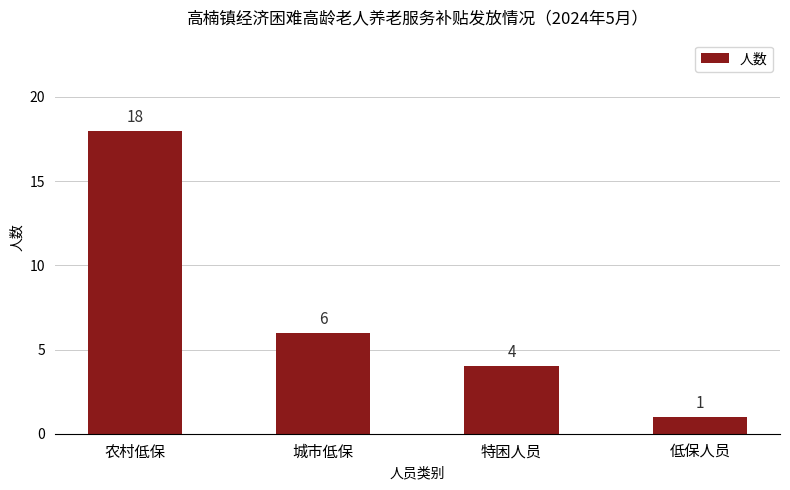

What is the difference between the second highest and second lowest values?

2